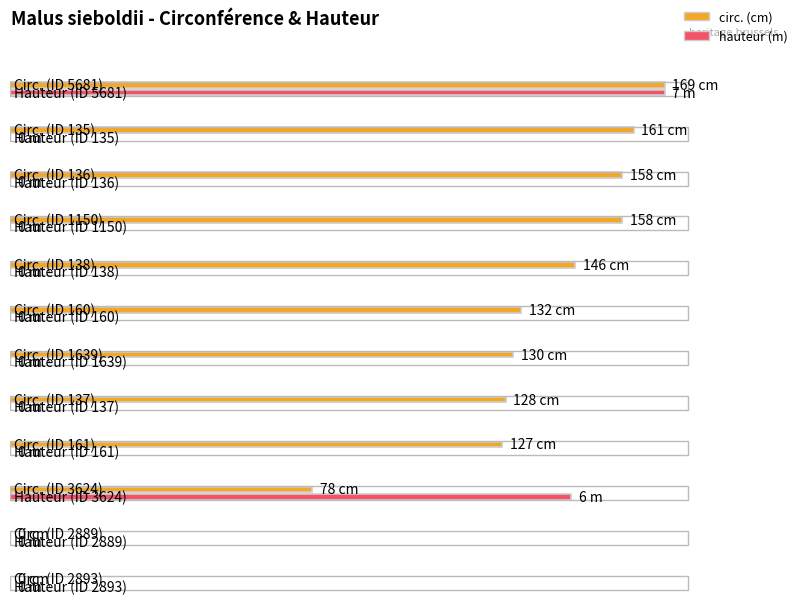

What is the label of the 4th bar from the right?

161